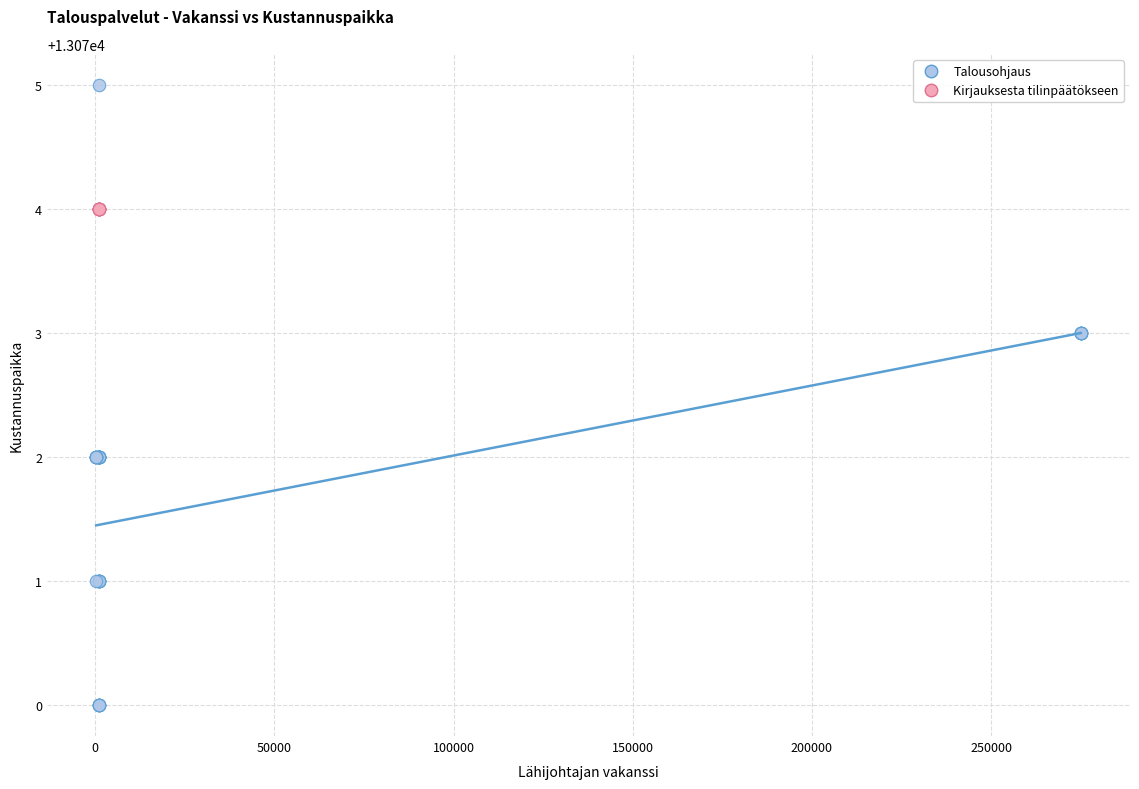

Which series reaches the maximum Y coordinate?

Talousohjaus